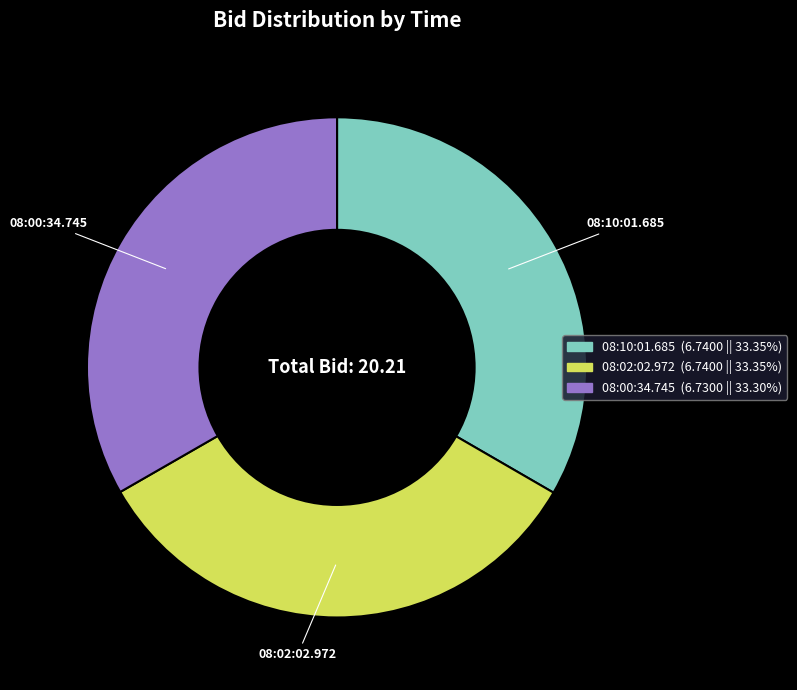

Do 08:10:01.685 and 08:00:34.745 together represent more than half of the pie?

Yes